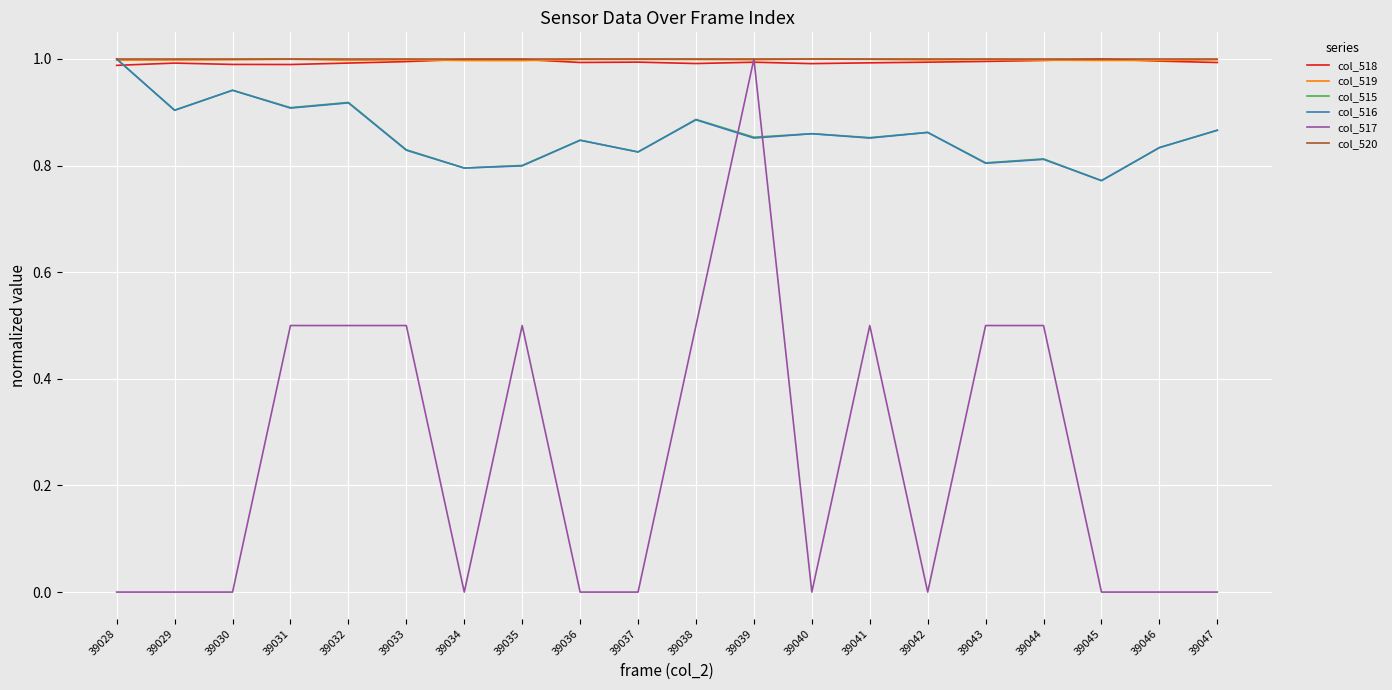

Between 39029 and 39031, which series saw the biggest shift?

col_517